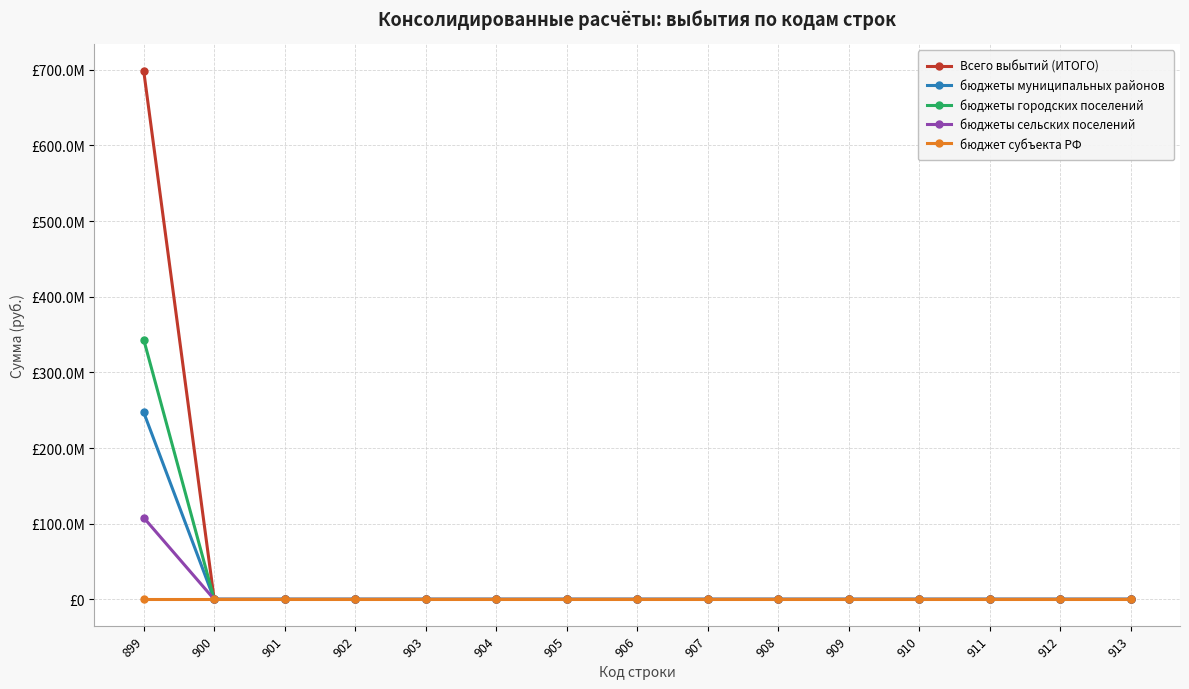

Which series has the largest range (max minus min)?

Всего выбытий (ИТОГО)